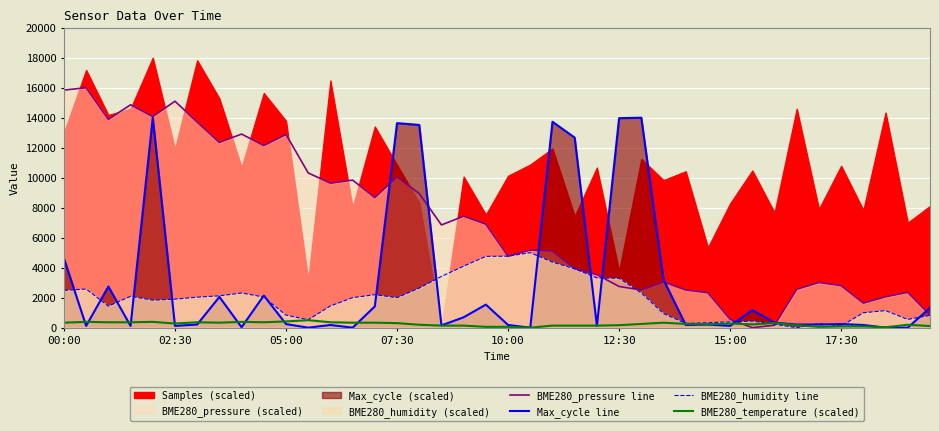

True or false: BME280_humidity line has a value of 193.8 at 05:00.

False